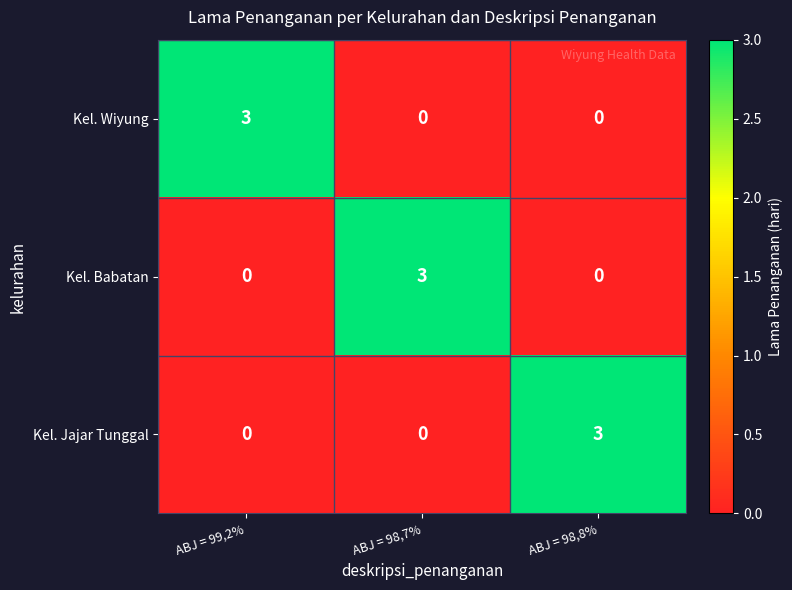

What is the sum of all Kel. Babatan values?

3